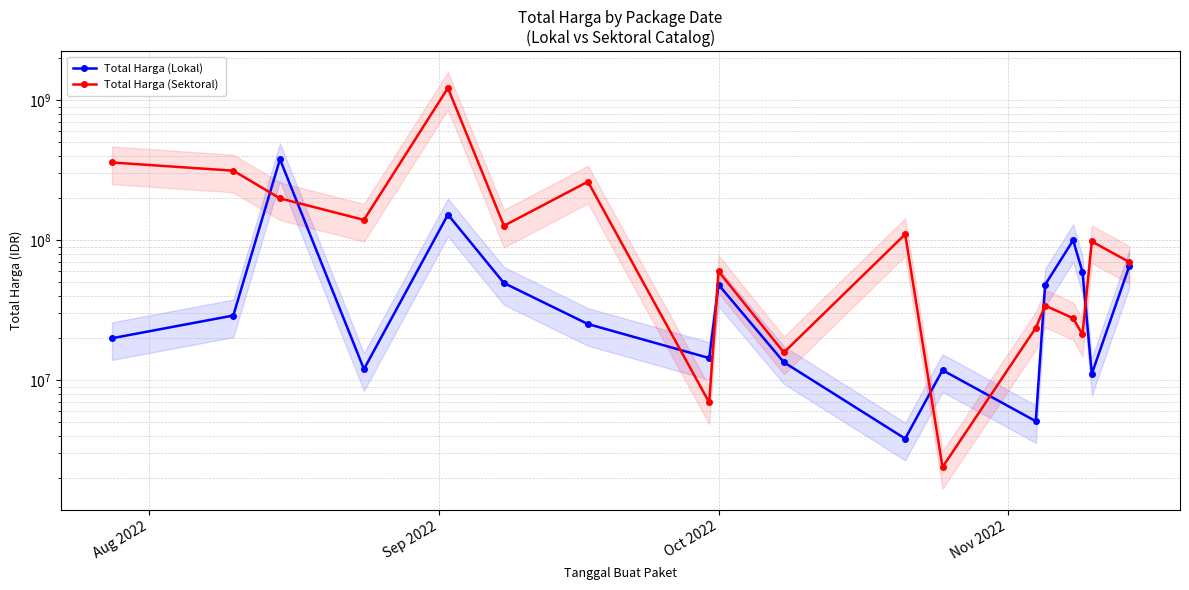

Which series ends up on top after the final intersection of Total Harga (Sektoral) and Total Harga (Lokal)?

Total Harga (Sektoral)